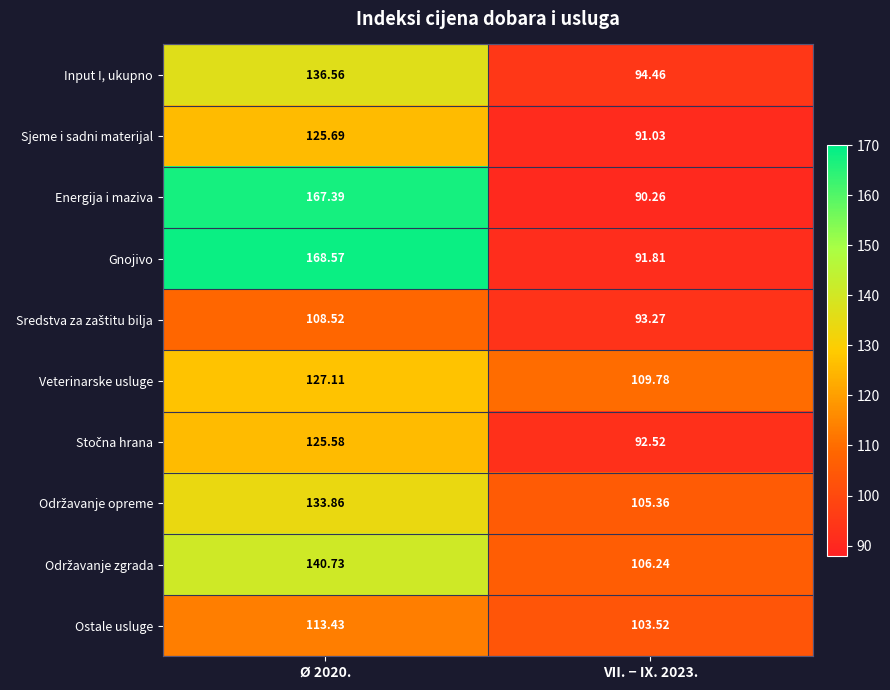

Which series has the largest total across all categories?

Gnojivo